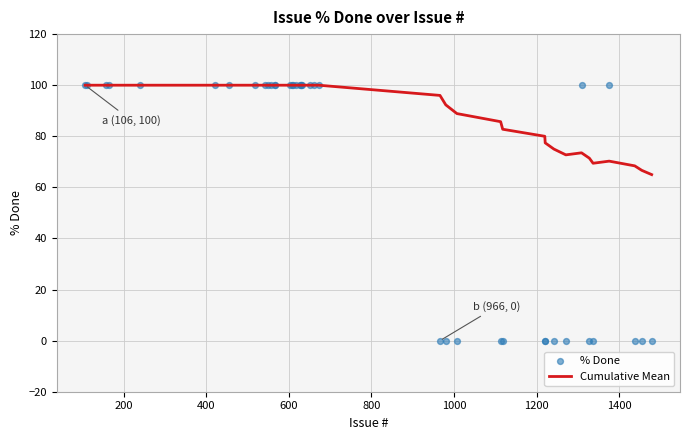

Which series contains the lowest Y value?

% Done